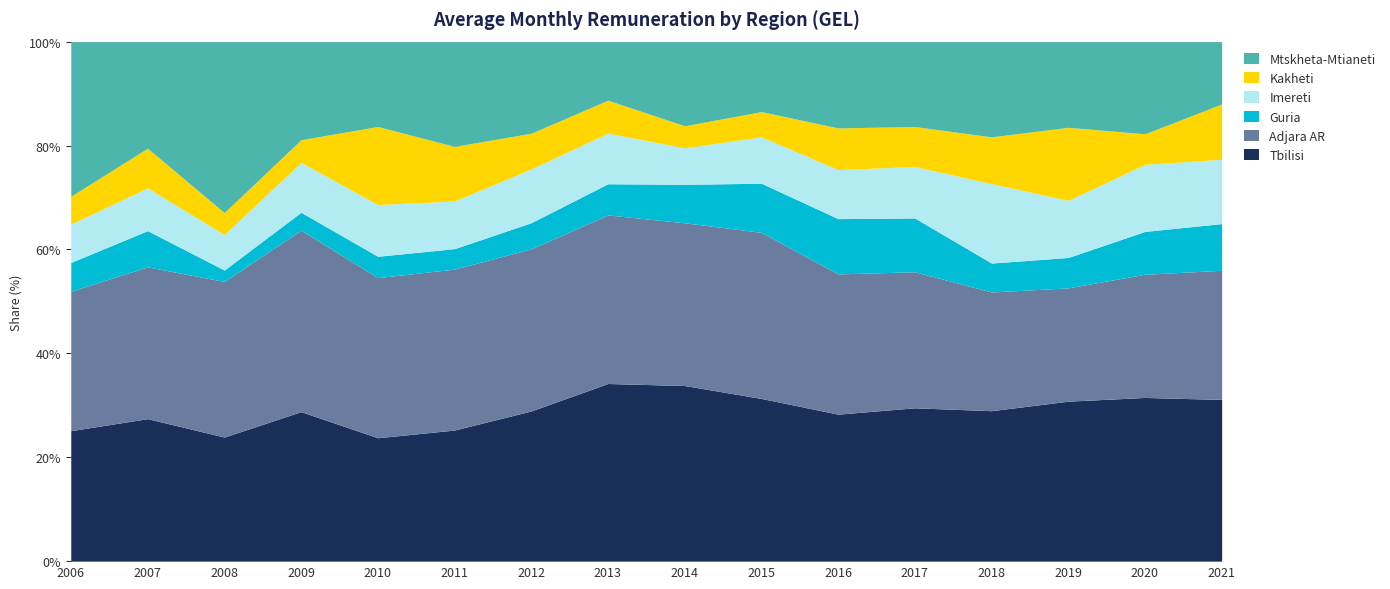

What is the value of the Guria point at the 2nd from the left?

118.1